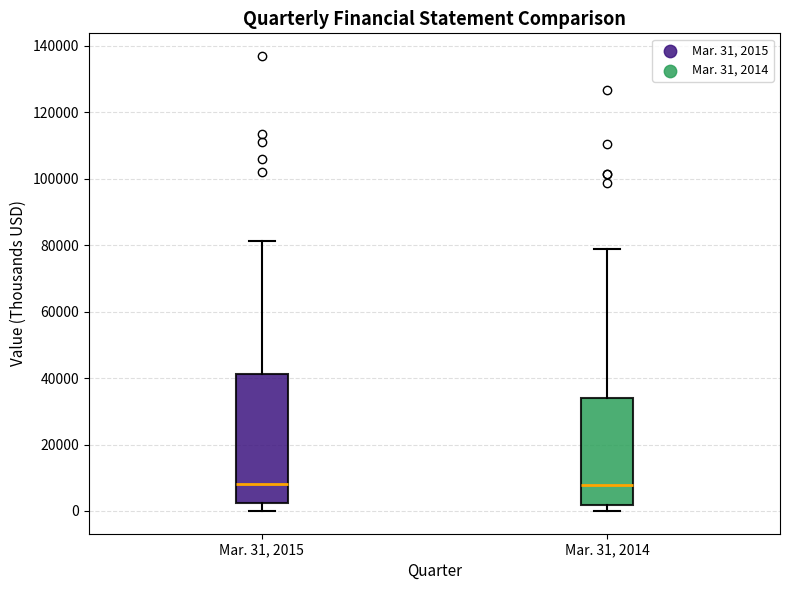

Which box is the tallest, from its lower edge to its upper edge?

Mar. 31, 2015